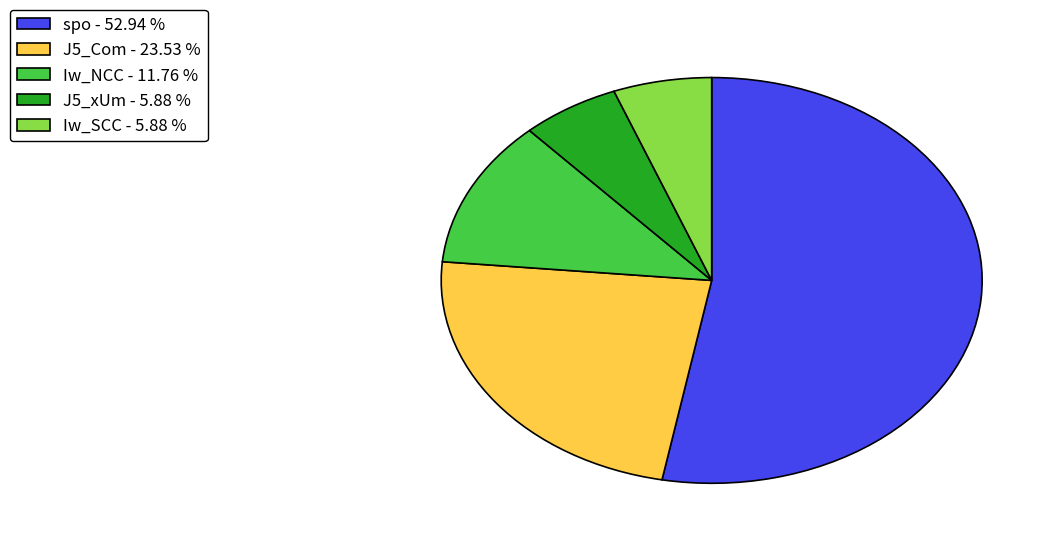

Do J5_xUm - 5.88 % and spo - 52.94 % together represent more than half of the pie?

Yes